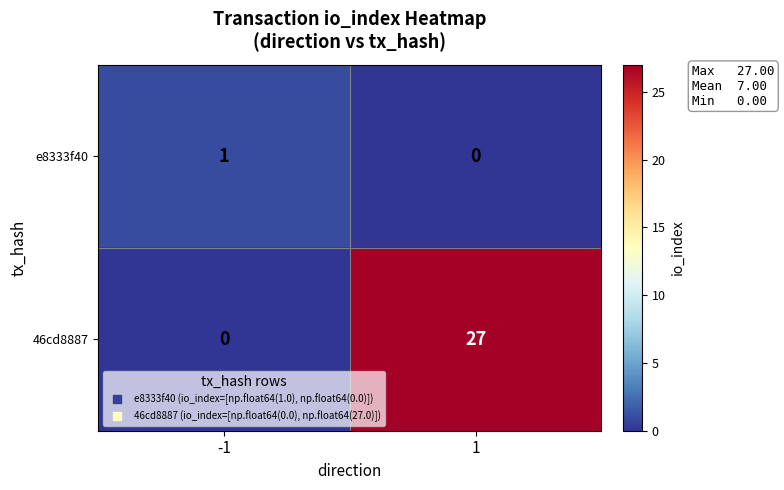

What is the spread (max minus min) of values at -1?

1